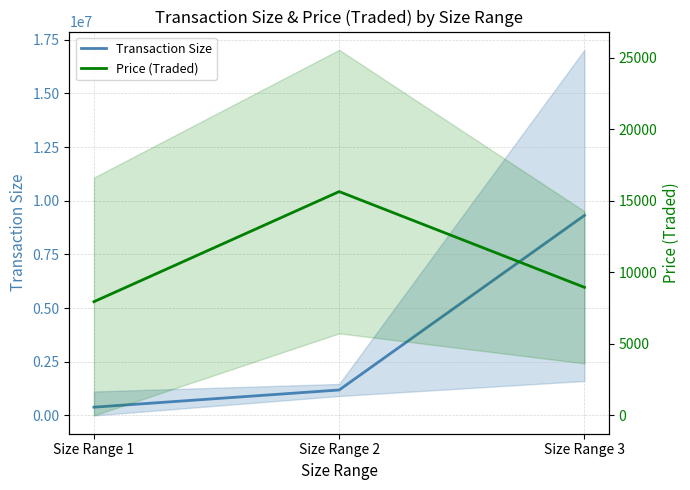

What value does the Transaction Size series have at Size Range 1?

384817.5